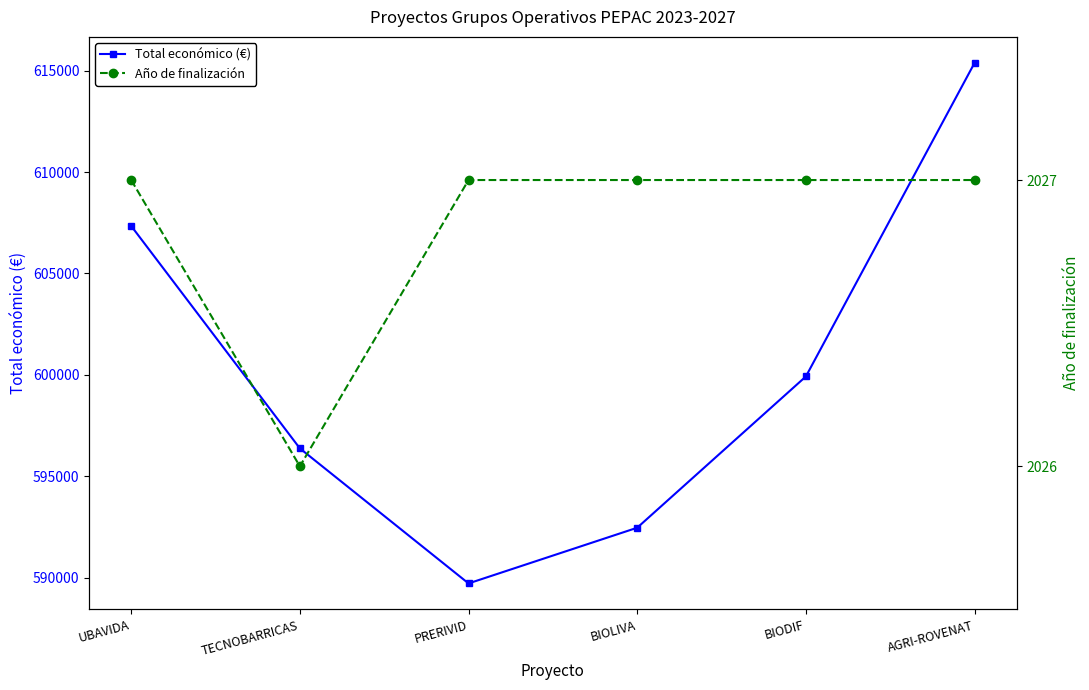

What is the difference between the Total económico (€) values at BIOLIVA and PRERIVID?

2744